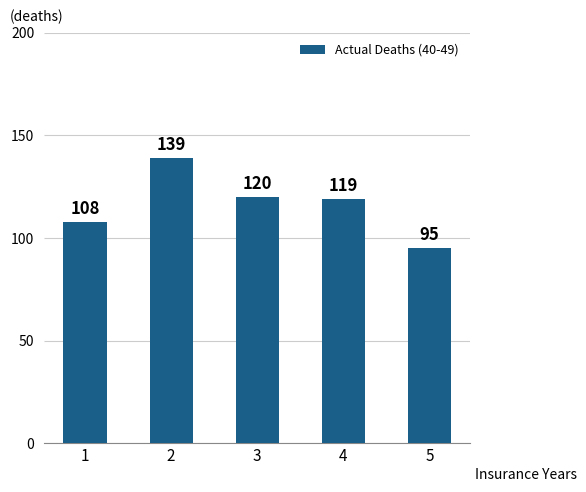

What is the ratio of the value at 4 to the value at 3?

1.0